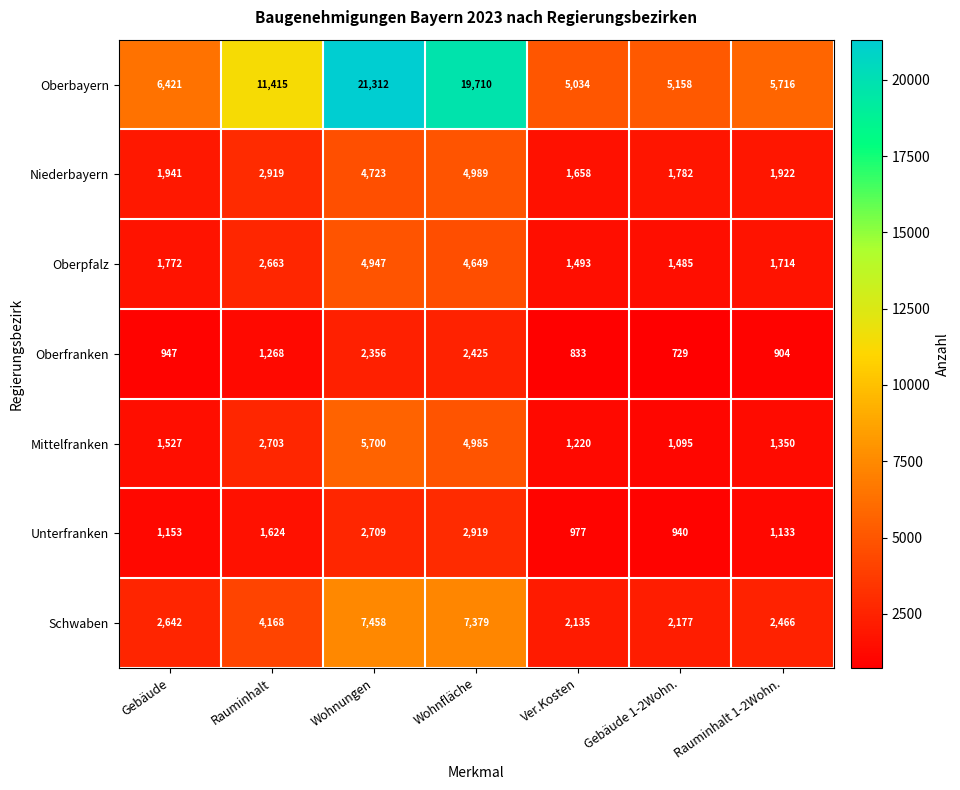

Which series has the largest total across all categories?

Oberbayern